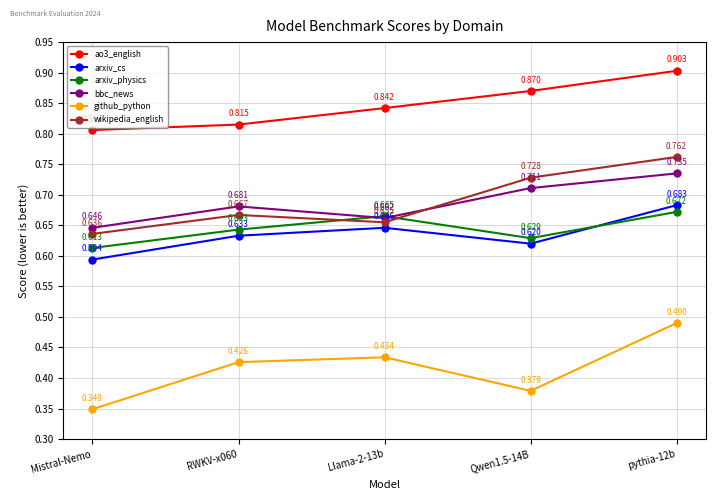

Between Mistral-Nemo and Qwen1.5-14B, which series saw the biggest shift?

wikipedia_english